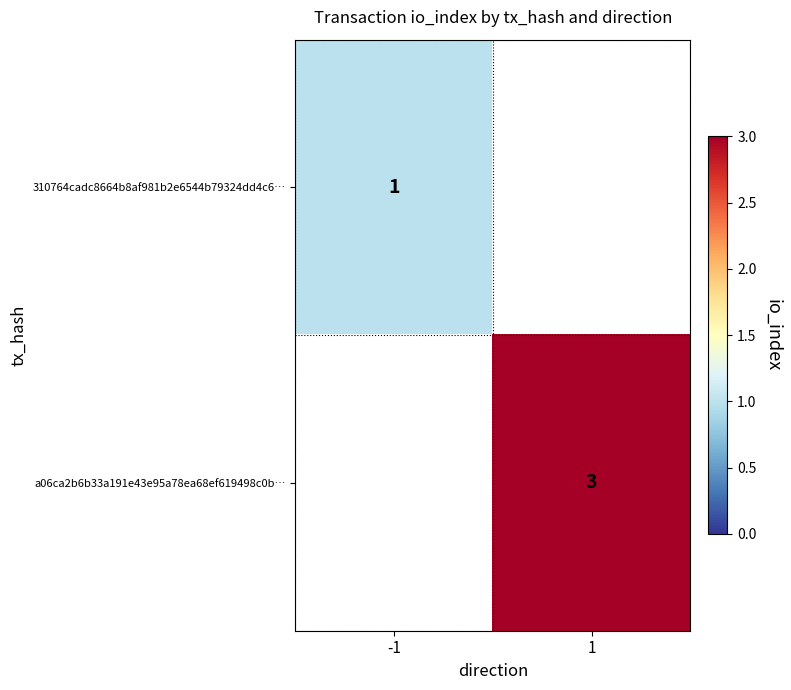

How many series are shown in this chart?

2